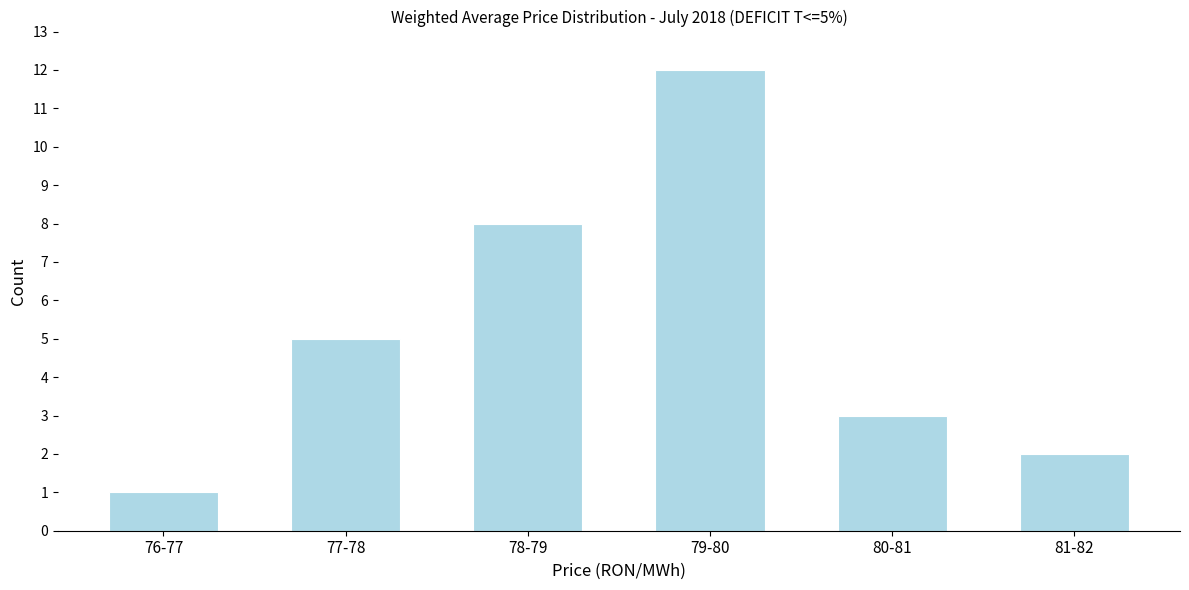

Reading left to right, transcribe all the data shown in this chart.

1	5	8	12	3	2